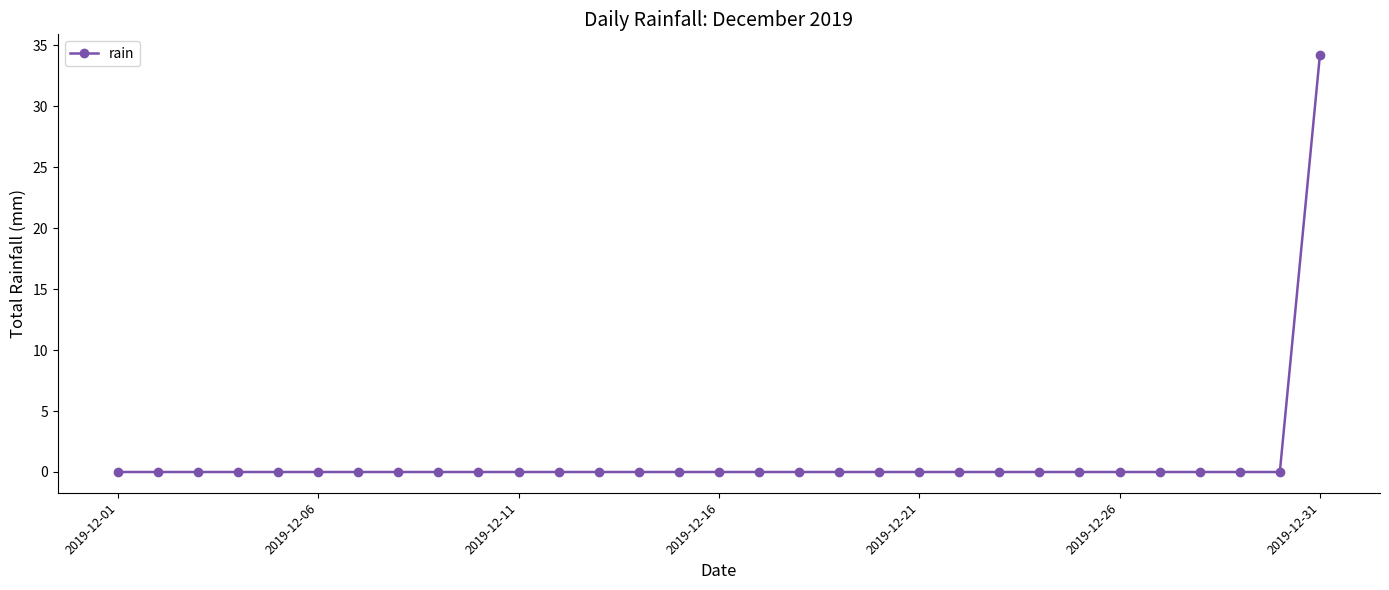

How many data points does each series have?

31